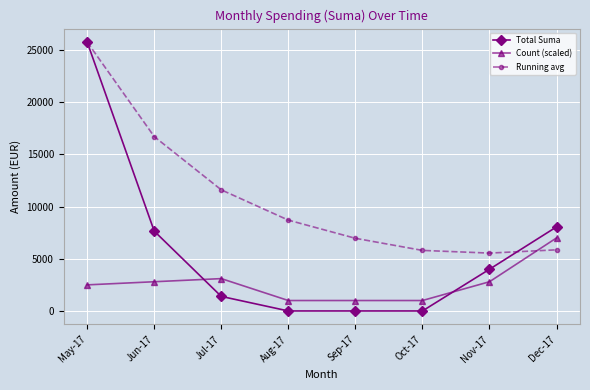

How many interior local valleys does the Running avg series have?

1